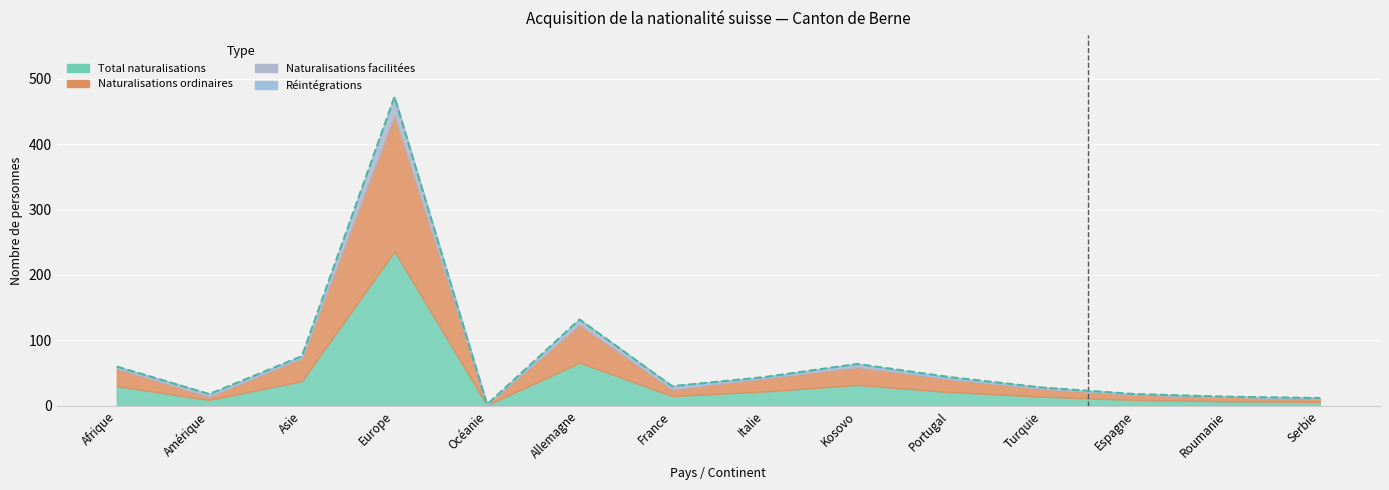

How many lines are shown in the chart?

4